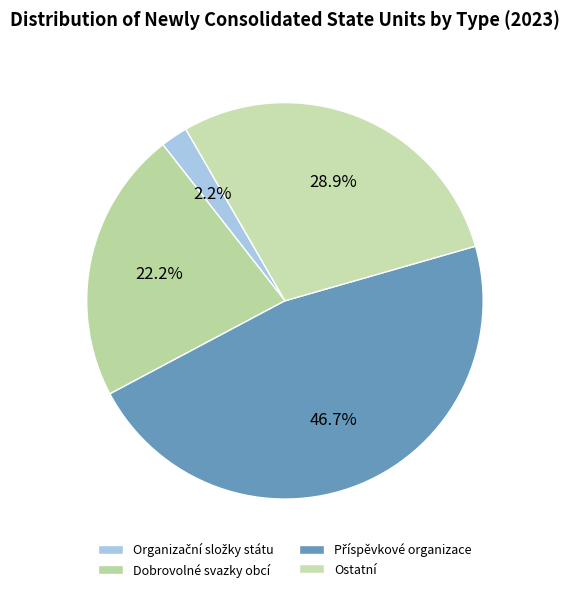

How many slices are in this pie chart?

4